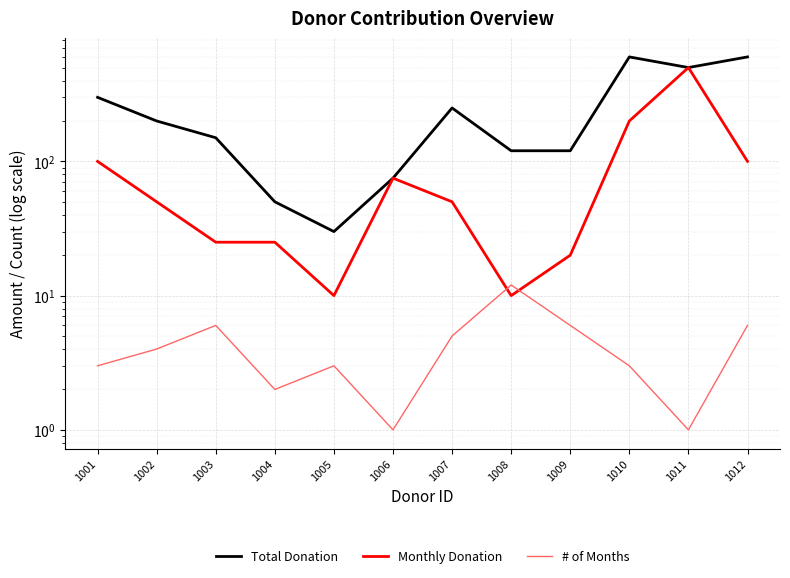

Which category has the highest value in the Total Donation series?

1010